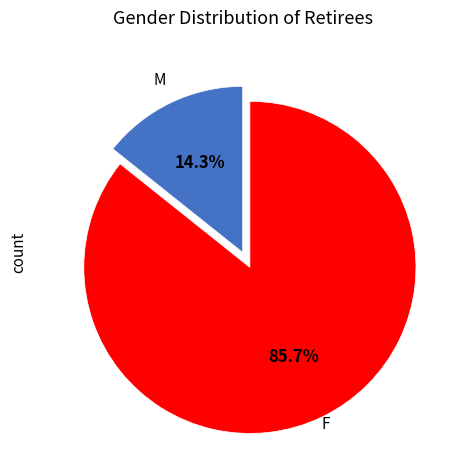

Is there a majority slice in this chart?

Yes